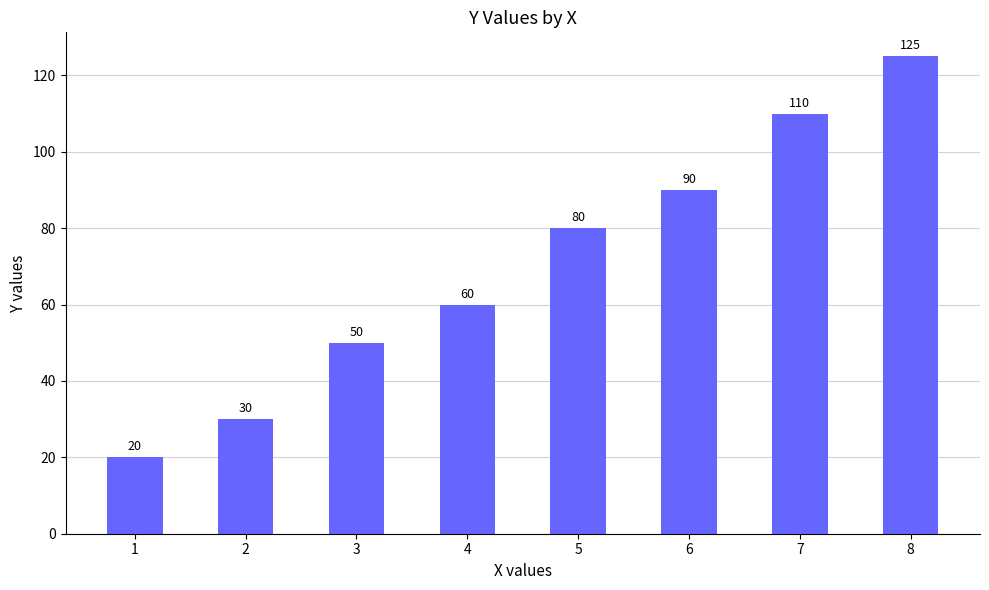

What is the sum of all values?

565